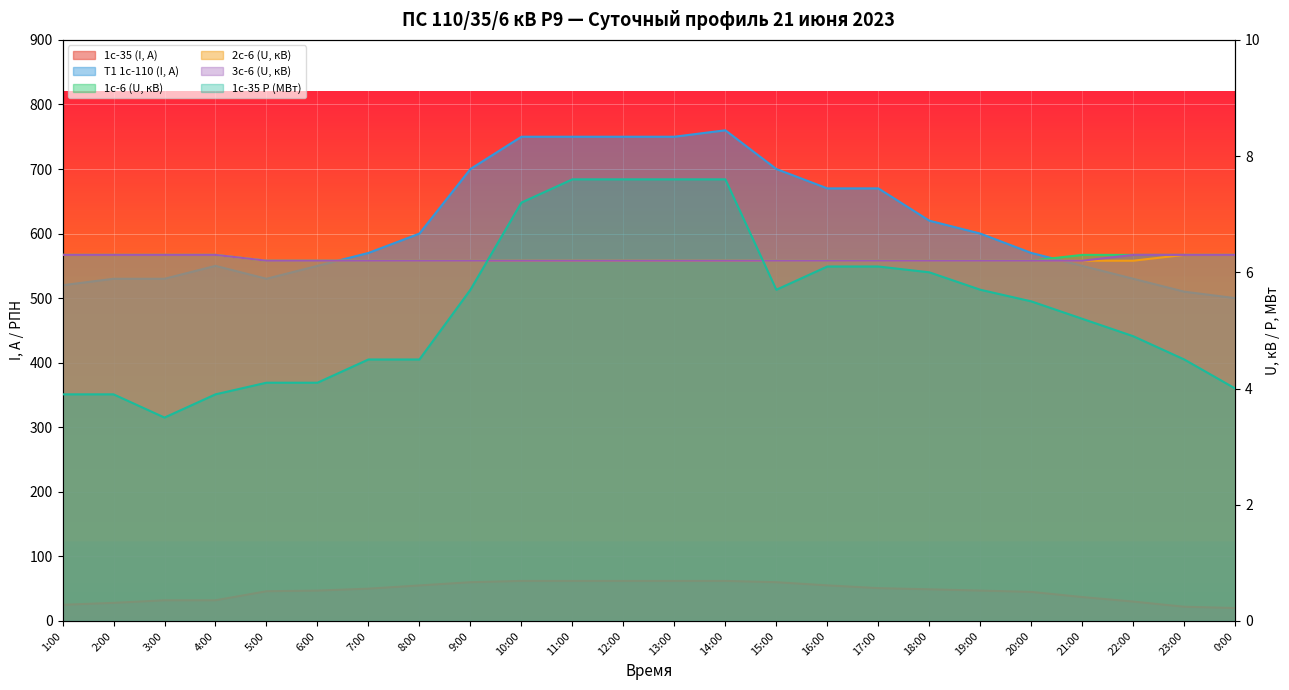

What position from the right is 19:00?

6